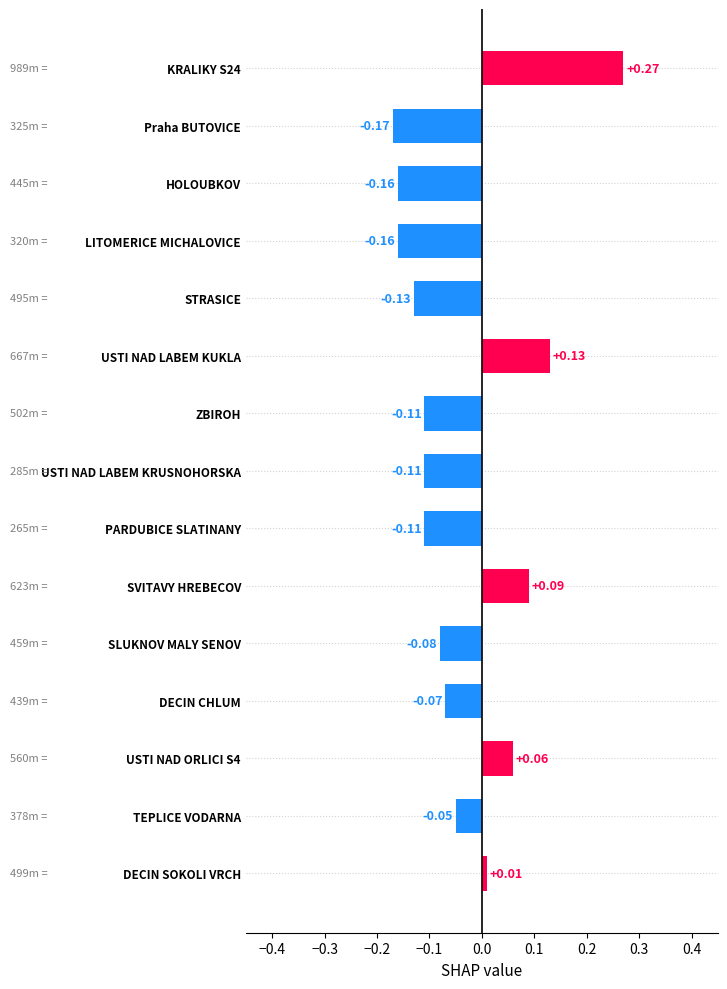

What is the difference between the maximum and minimum values?

0.4